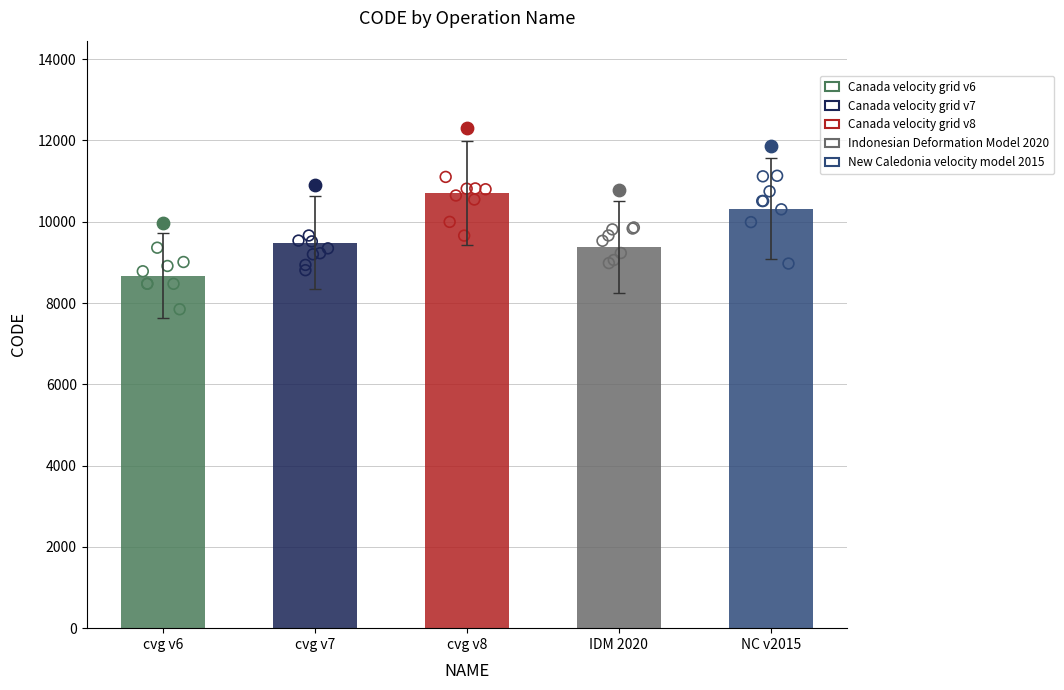

What is the change in value from cvg v8 to NC v2015?

-384